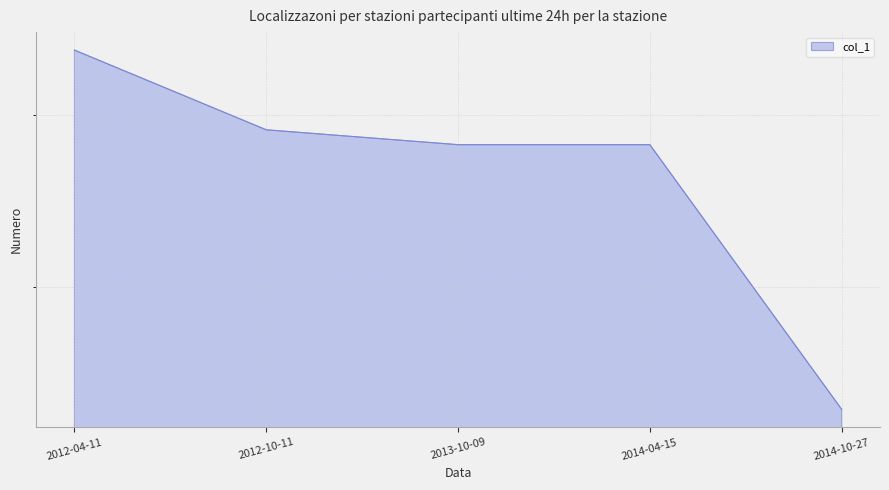

Reading left to right, list all the values displayed in this chart.

35	29	28	28	15